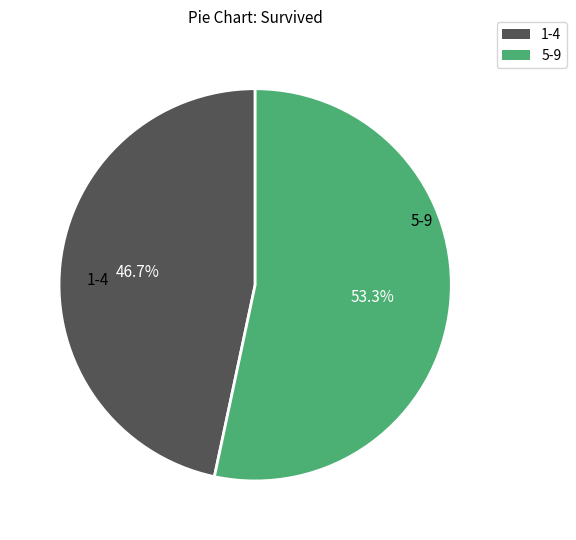

Is there a majority slice in this chart?

Yes